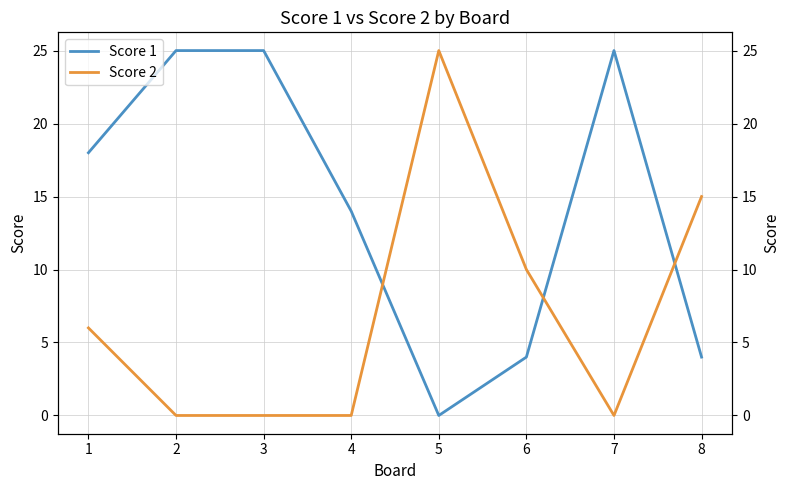

At how many categories does at least one series exceed 0?

8